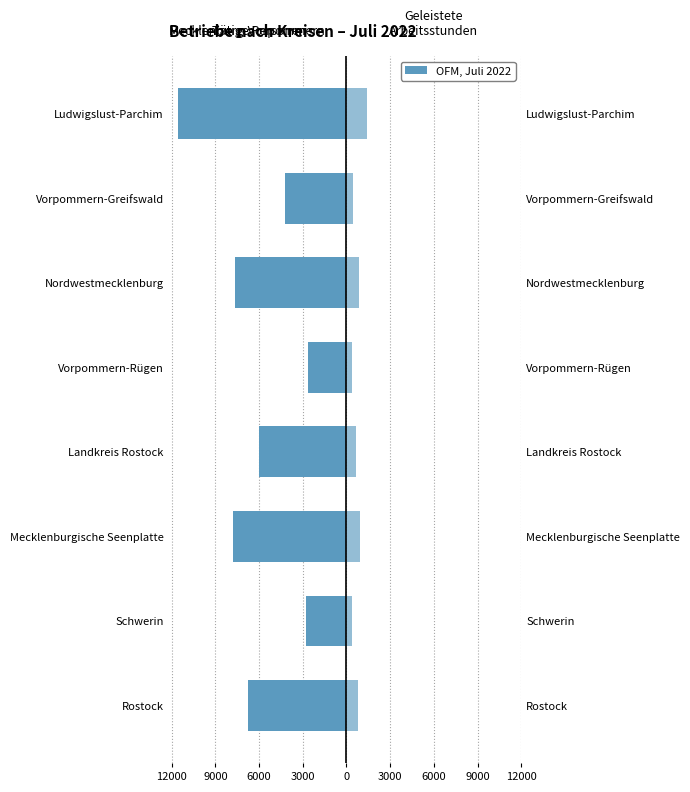

Does the chart contain stacked bars?

No